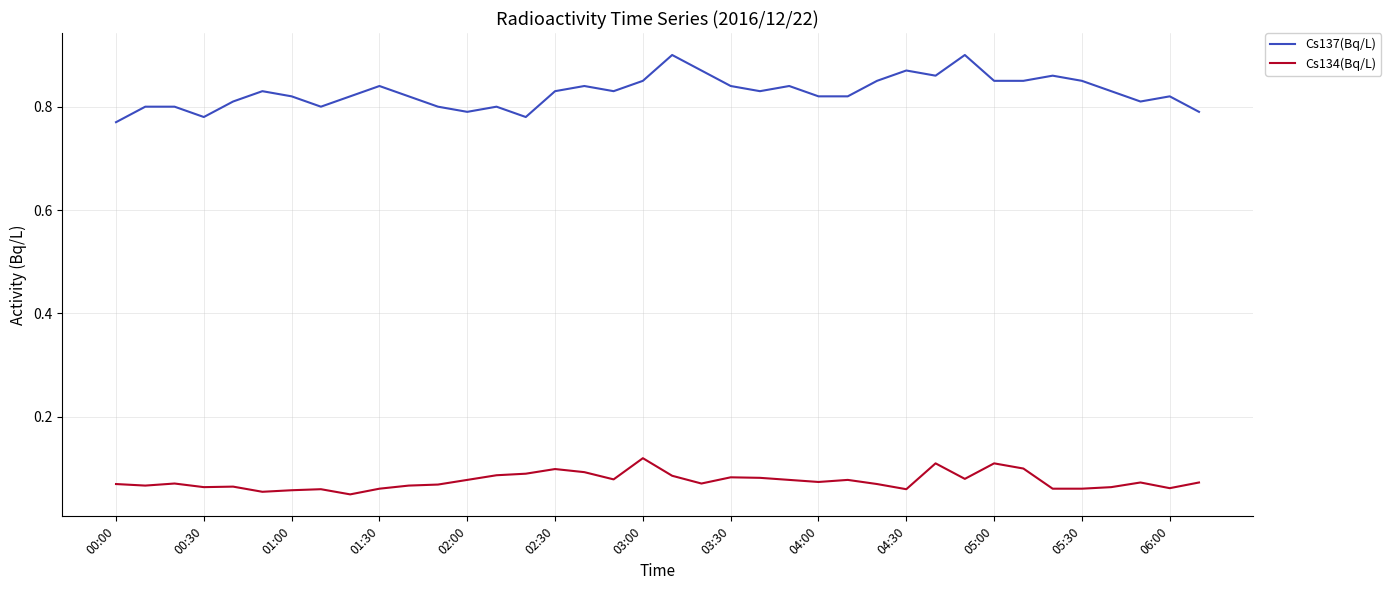

List the series in order of their peak value, highest first.

Cs137(Bq/L), Cs134(Bq/L)